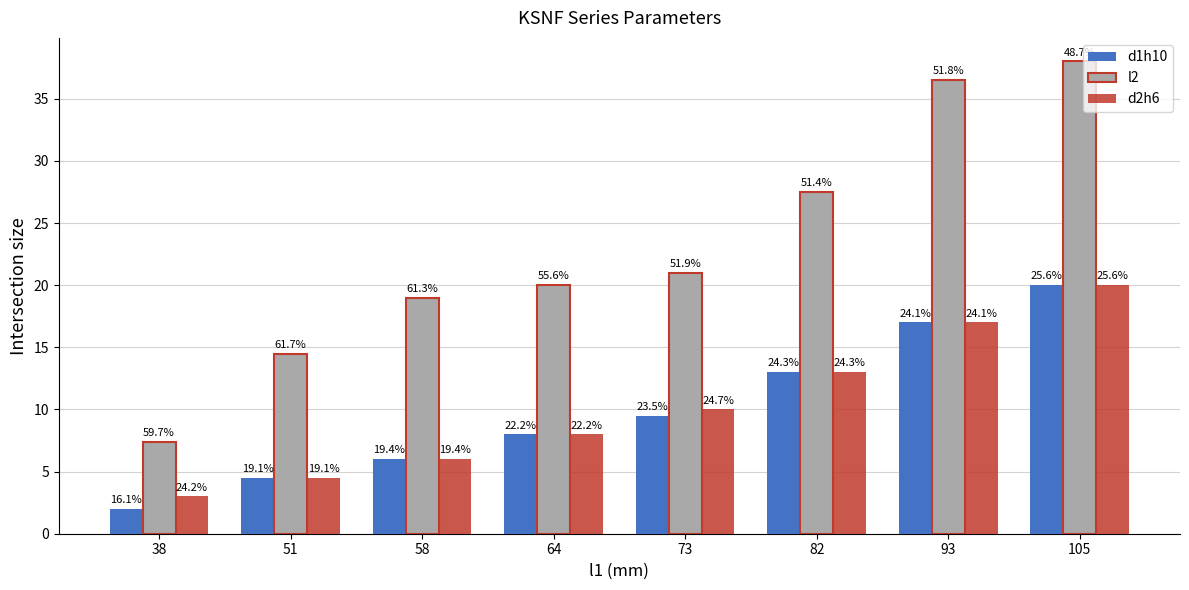

What are all the series names shown in the legend?

d1h10, l2, d2h6